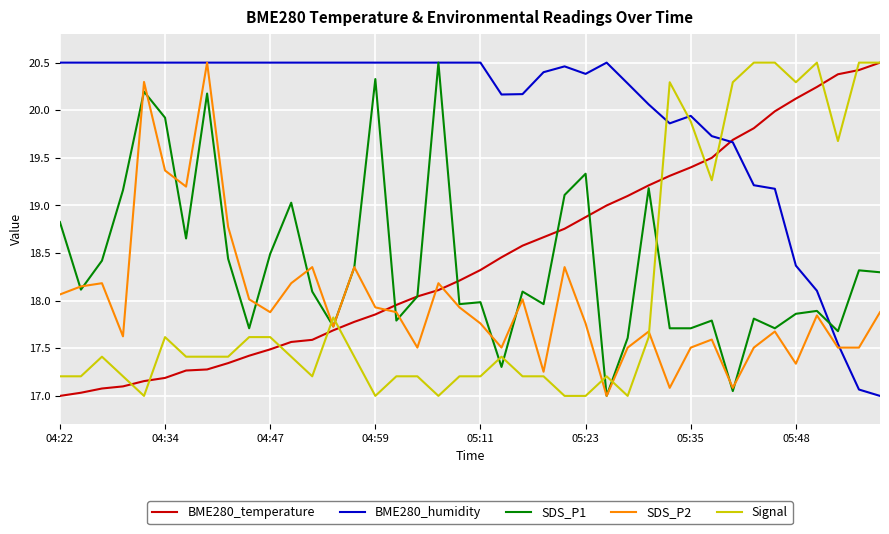

What is the maximum value shown in the chart?

20.5